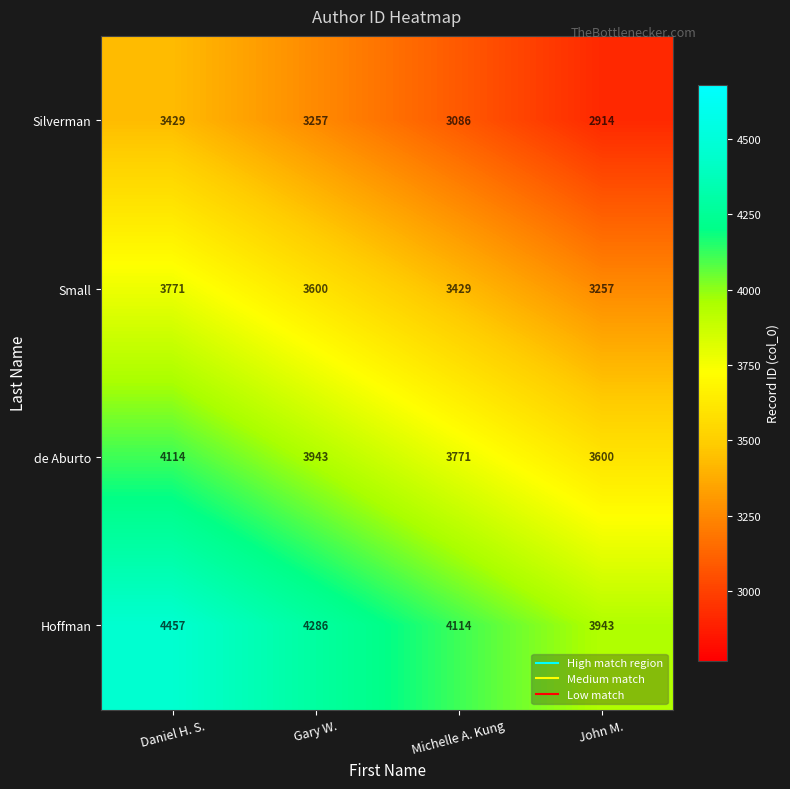

Which series has the largest total across all categories?

Hoffman